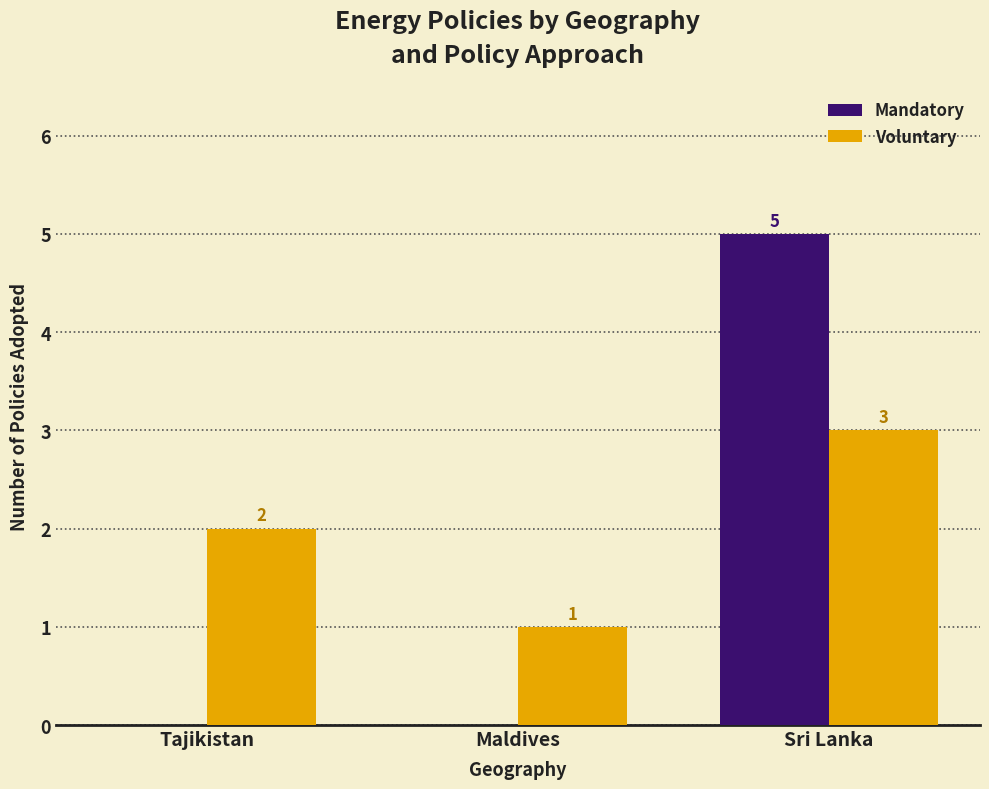

Reading left to right, list all the values displayed in this chart.

Mandatory: 0	0	5
Voluntary: 2	1	3